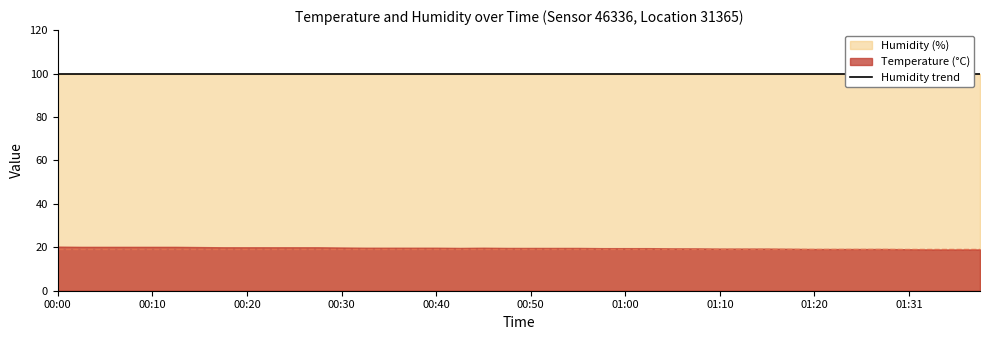

How many categories are shown in the chart?

40